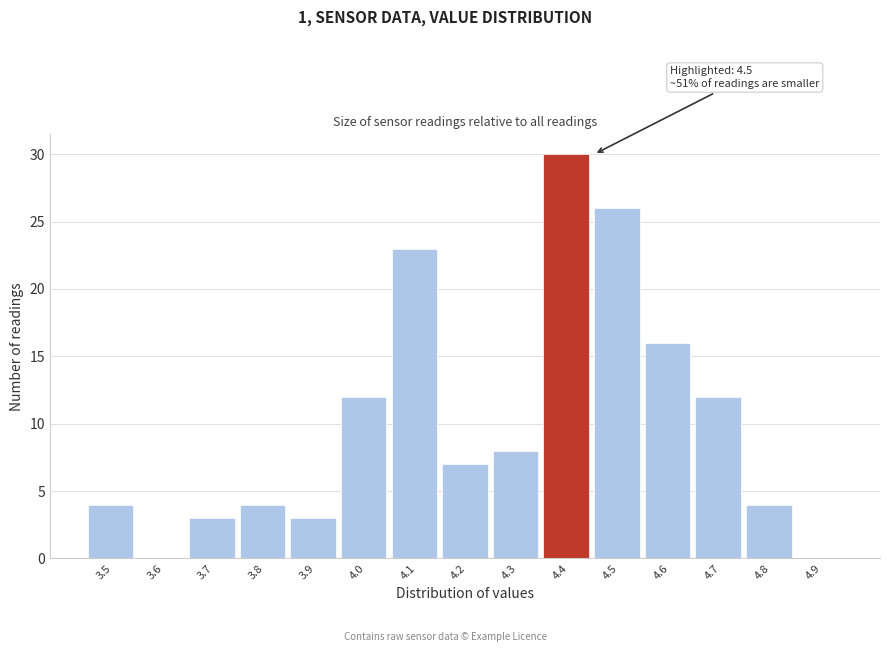

Reading right to left, transcribe all the data shown in this chart.

4.9=0	4.8=4	4.7=12	4.6=16	4.5=26	4.4=30	4.3=8	4.2=7	4.1=23	4.0=12	3.9=3	3.8=4	3.7=3	3.6=0	3.5=4